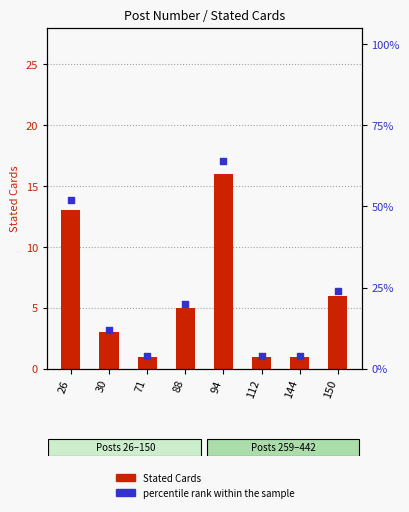

At how many categories does at least one series exceed 7?

5